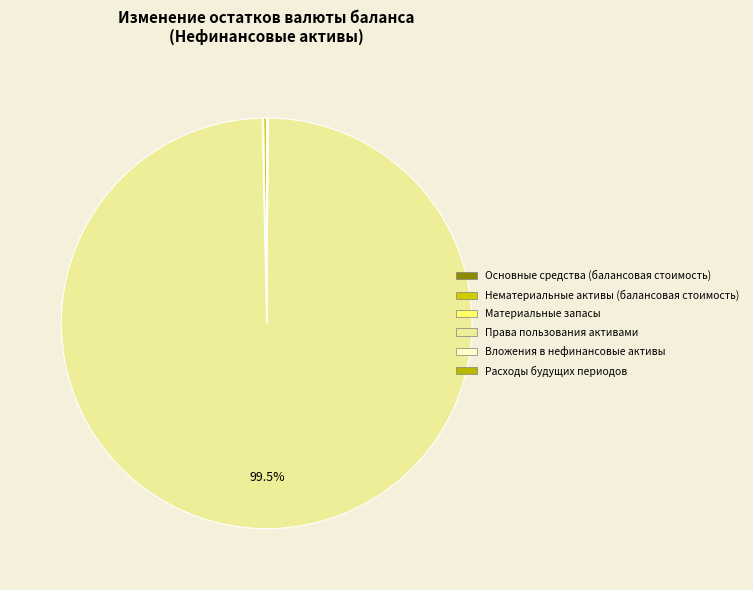

To the nearest percent, what percentage of the pie is Права пользования активами?

100%